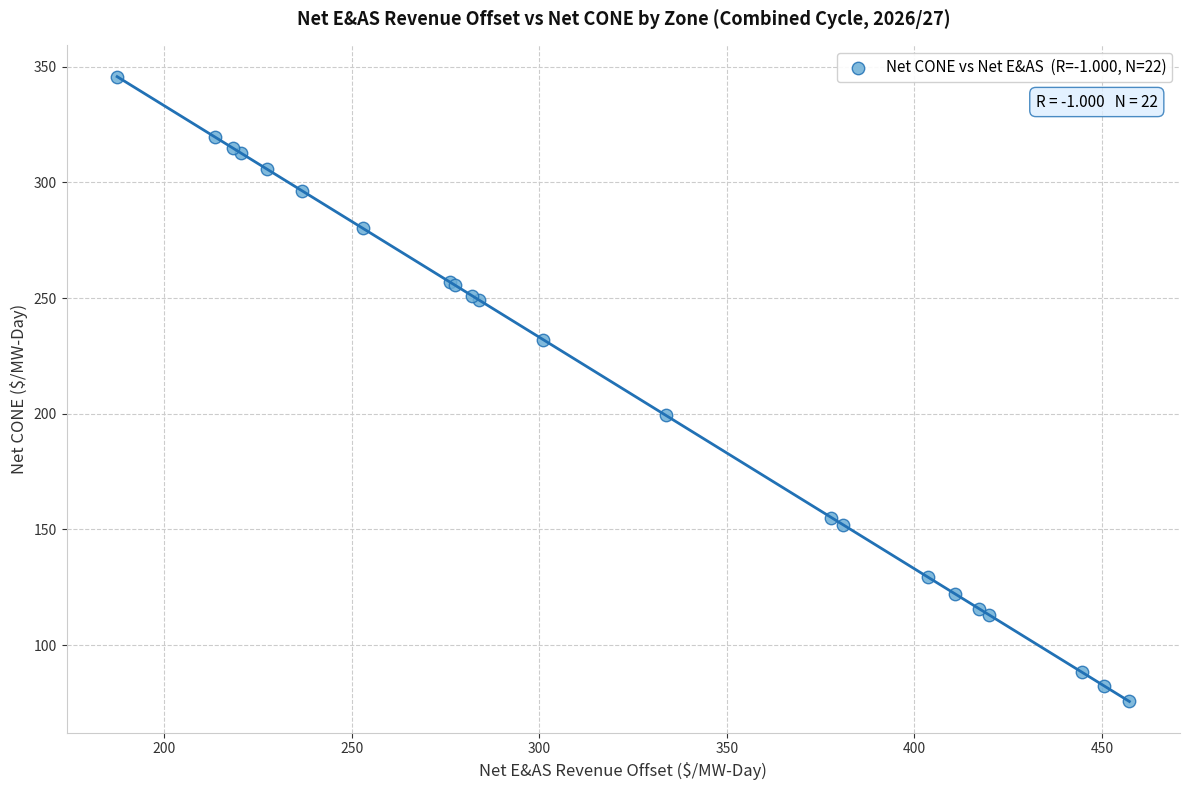

What Y value in the scatter plot is closest to 210?

199.4